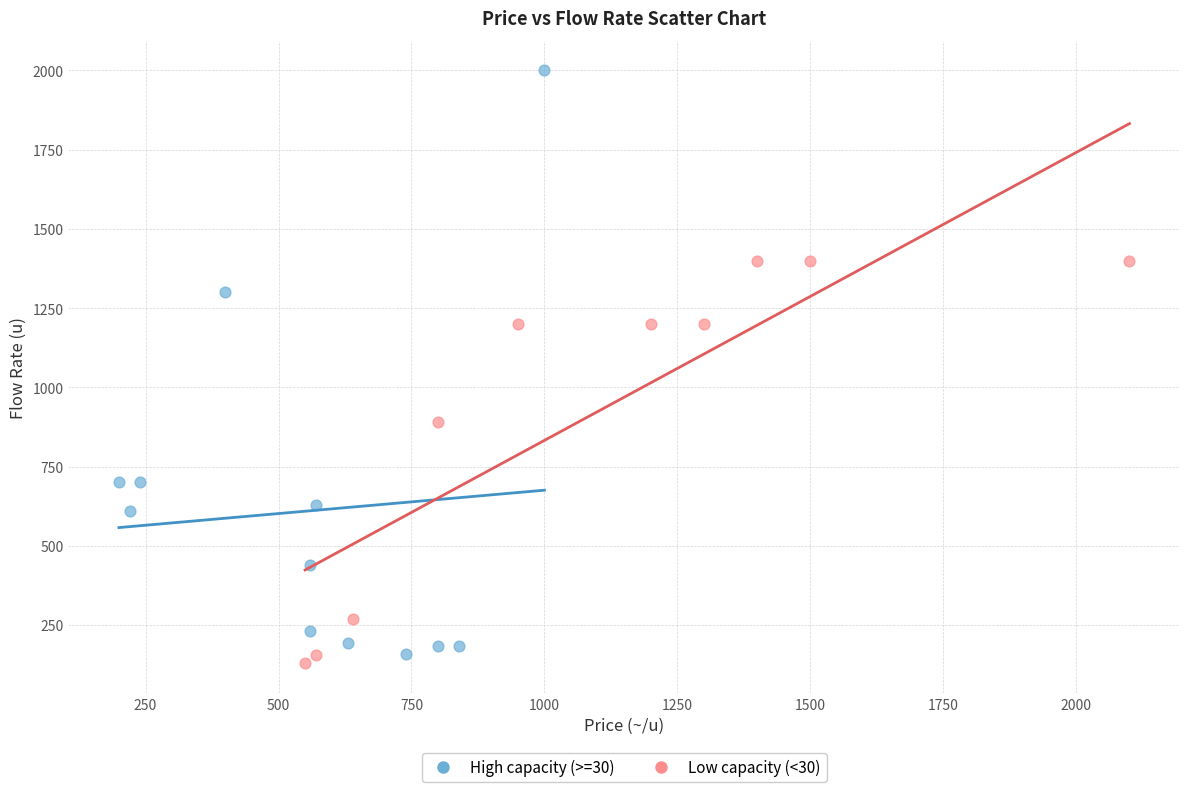

Which series contains the highest Y value?

High capacity (>=30)